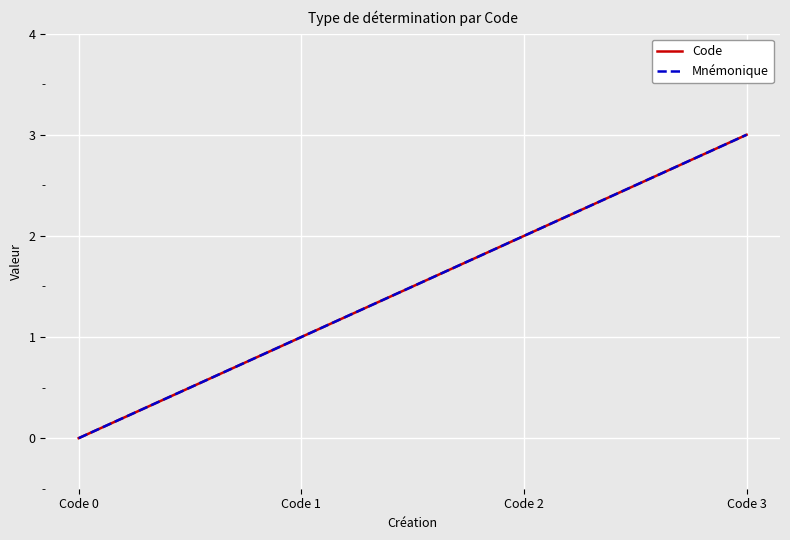

Is the value of Code at Code 1 greater than the value of Mnémonique at Code 0?

Yes